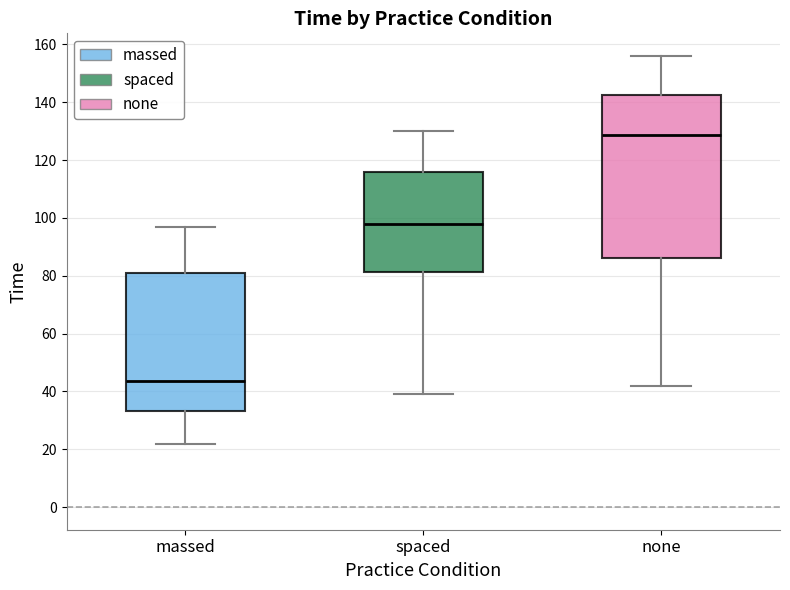

Which box is the tallest, from its lower edge to its upper edge?

none